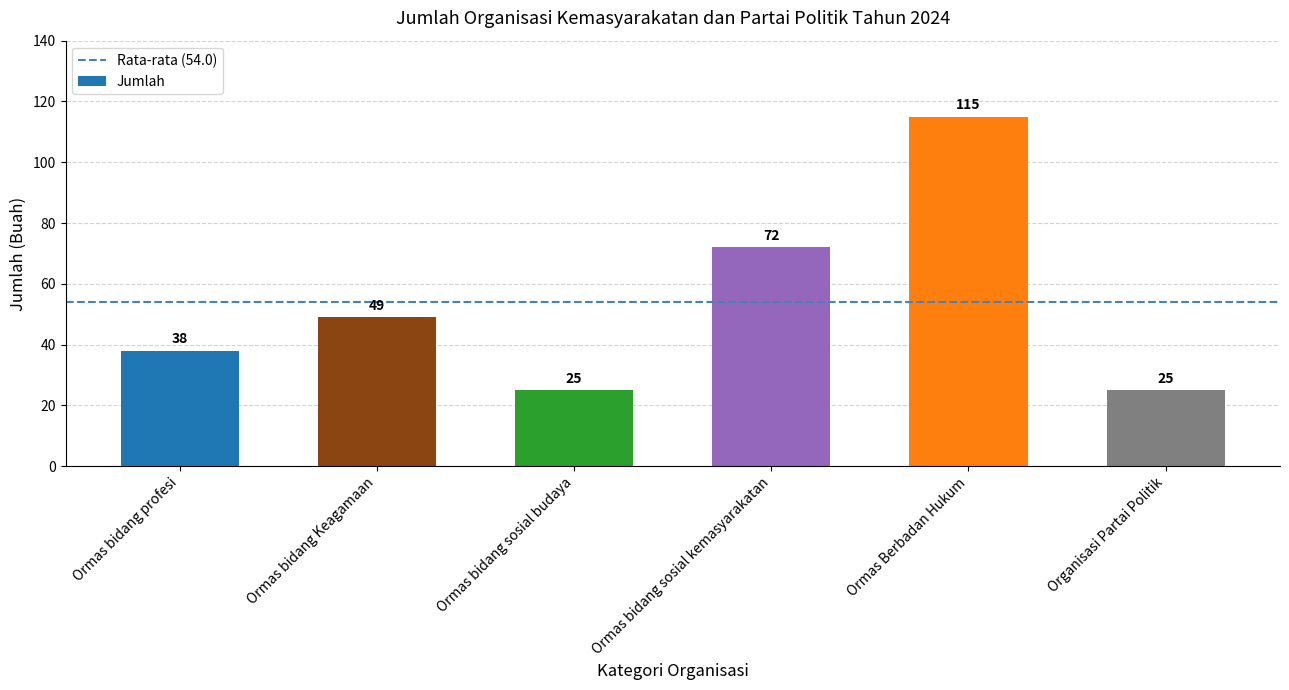

At which label is the value closest to 70?

Ormas bidang sosial kemasyarakatan